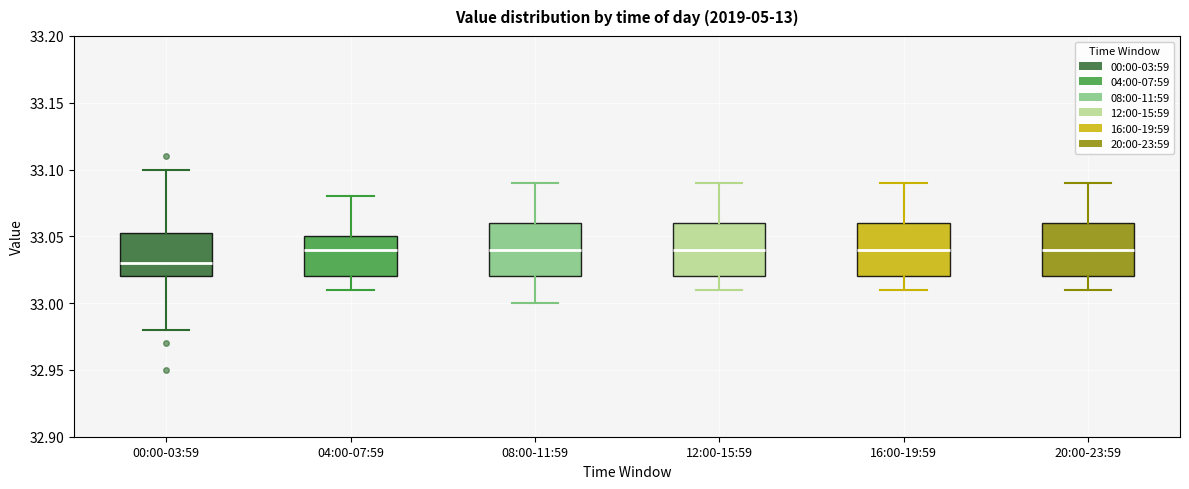

Where does the lower whisker of the box for 20:00-23:59 end on the y-axis? The values are not printed on the chart, so give them approximately, as read against the axis.

33.010